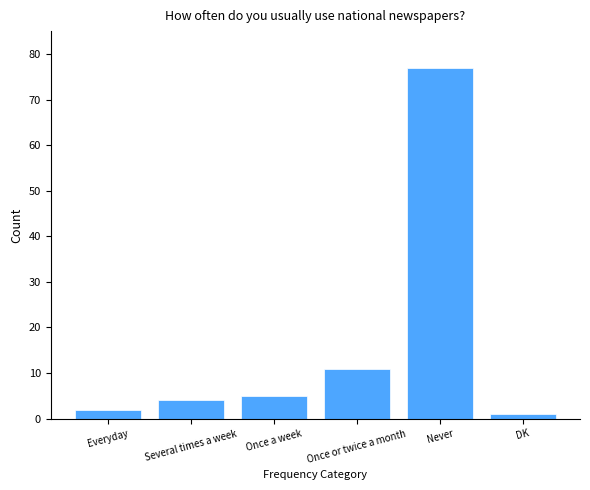

List the labels in order of value, smallest first.

DK, Everyday, Several times a week, Once a week, Once or twice a month, Never